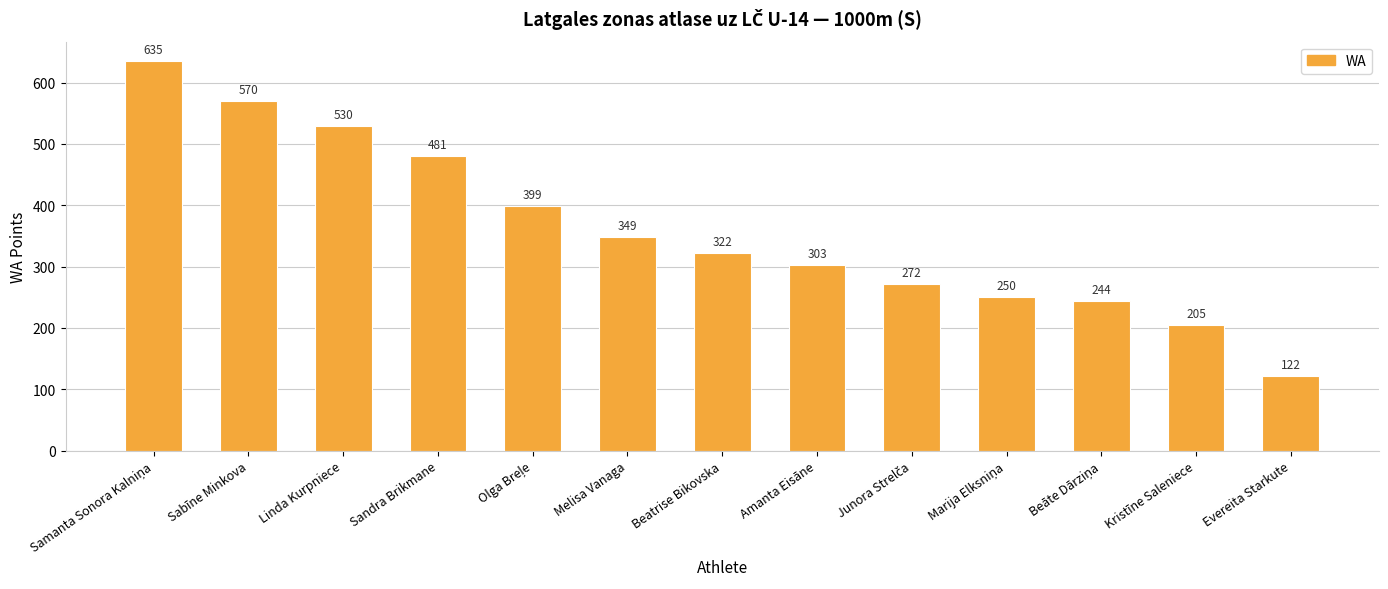

Approximately how many times larger is the value at Amanta Eisāne compared to Evereita Starkute?

2.5